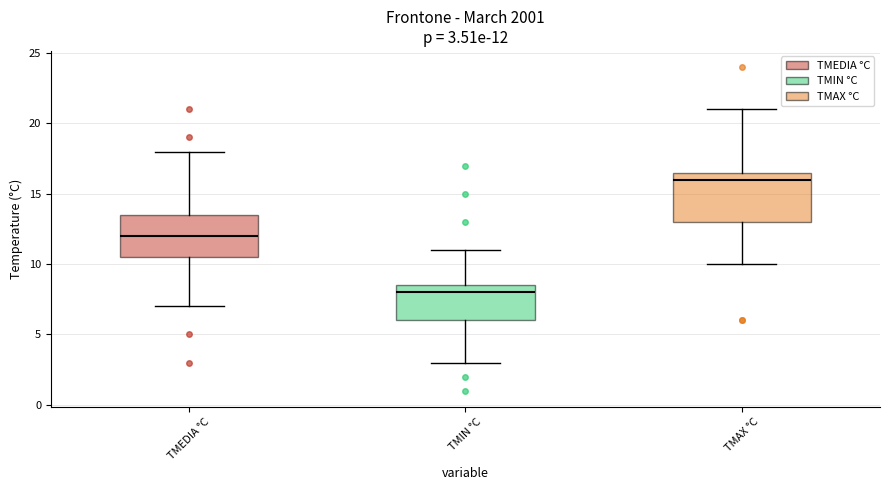

Which box is the tallest, from its lower edge to its upper edge?

TMAX °C